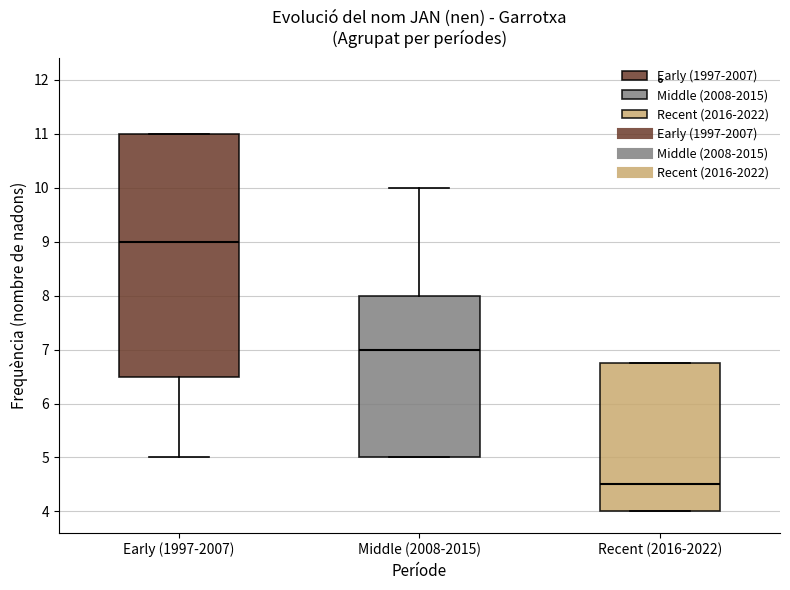

Reading left to right, transcribe this box plot: for each box, give where its median line is, the range the box spans, and where its two whiskers end, as read against the y-axis. The values are not printed on the chart, so give them approximately, as read against the axis.

Early (1997-2007): median 9.0, box 6.5 to 11.0, whiskers 5.0 to 11.0
Middle (2008-2015): median 7.0, box 5.0 to 8.0, whiskers 5.0 to 10.0
Recent (2016-2022): median 4.5, box 4.0 to 6.8, whiskers 4.0 to 6.8